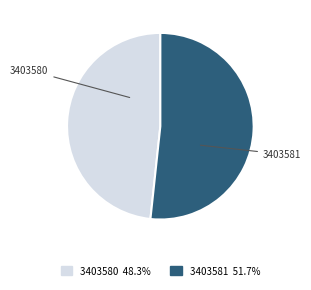

Do 3403580 and 3403581 together represent more than half of the pie?

Yes